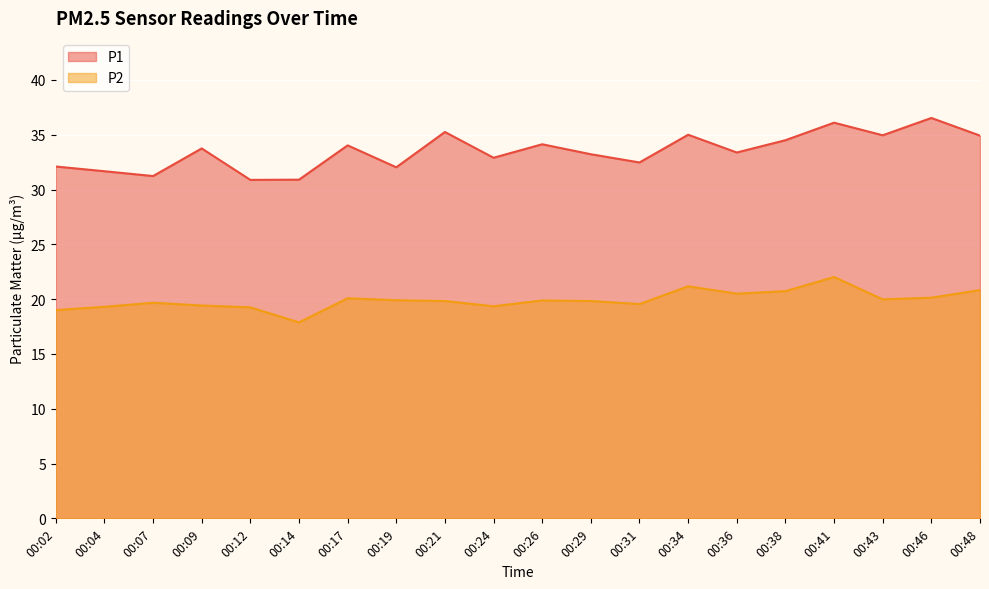

What is the sum of the P2 values at 00:38 and 00:09?

40.2